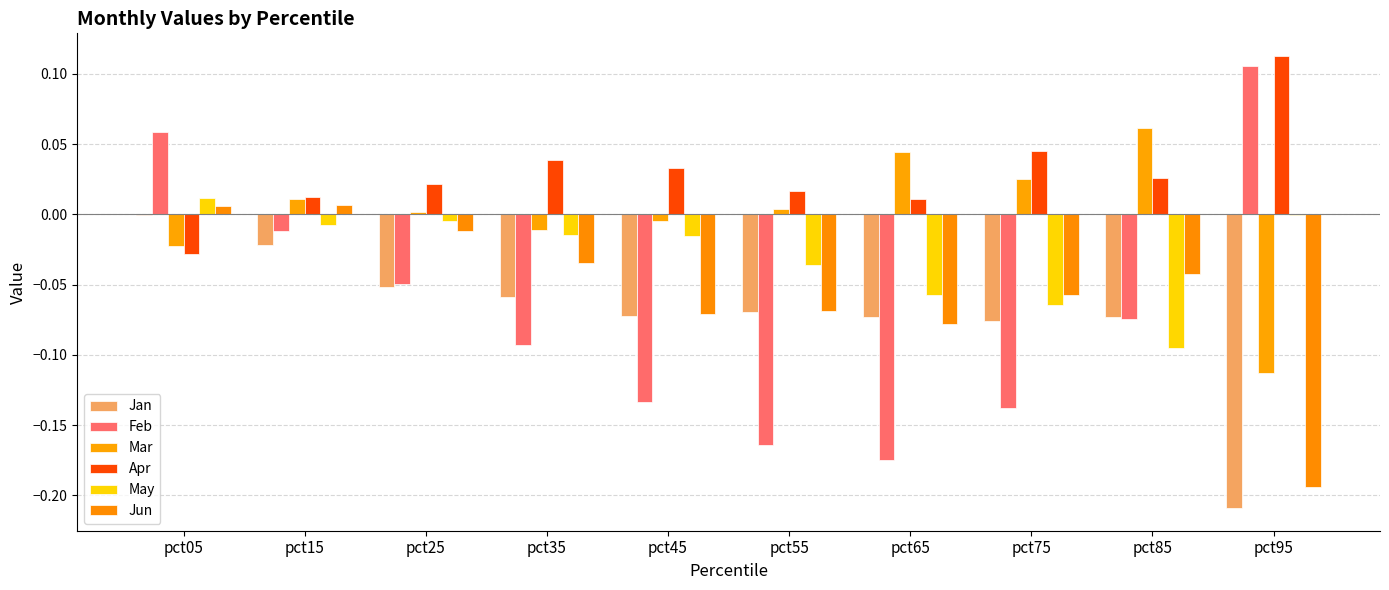

Rank the series at pct65 from highest to lowest value.

Mar, Apr, May, Jan, Jun, Feb